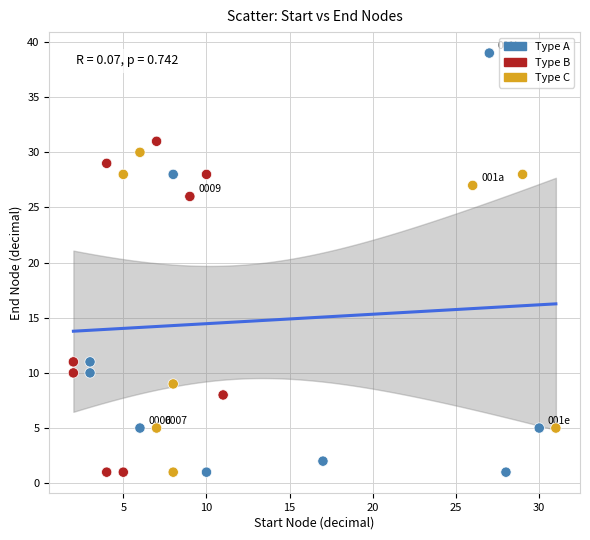

What Y value in the scatter plot is closest to 20?

26